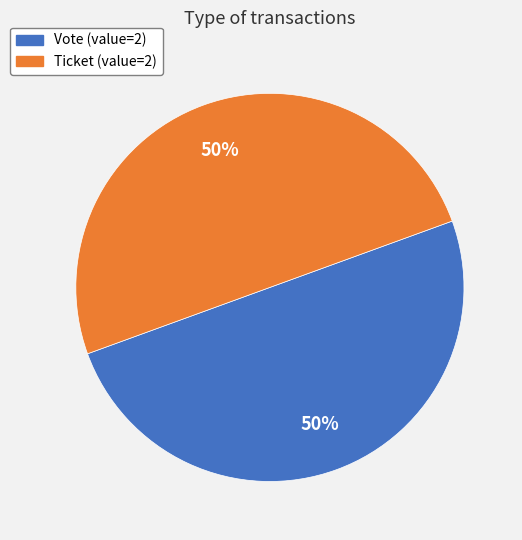

What percentage is the Vote slice, to the nearest percent?

50%